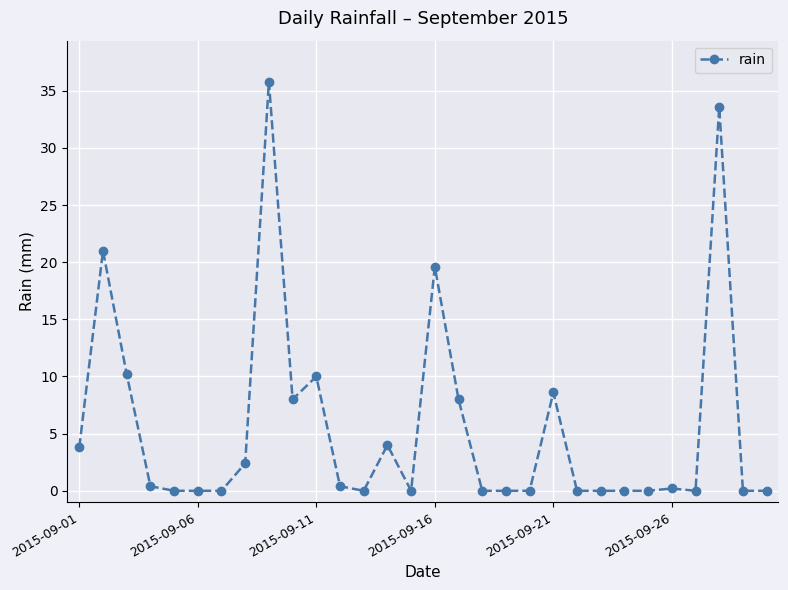

What is the maximum value shown in the chart?

35.8